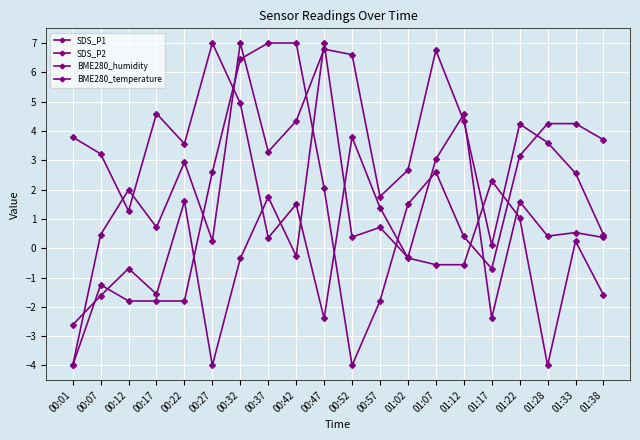

How many values in SDS_P2 are below zero?

1